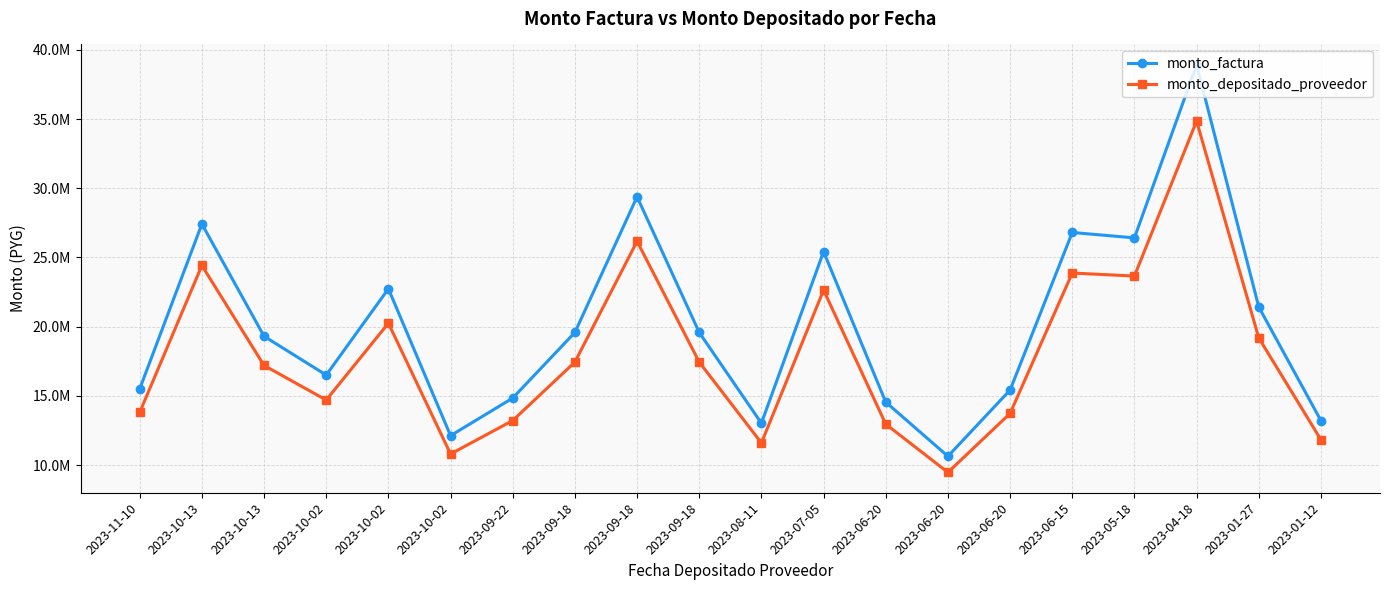

Is the value of monto_depositado_proveedor at 2023-06-20 greater than the value of monto_factura at 2023-11-10?

No